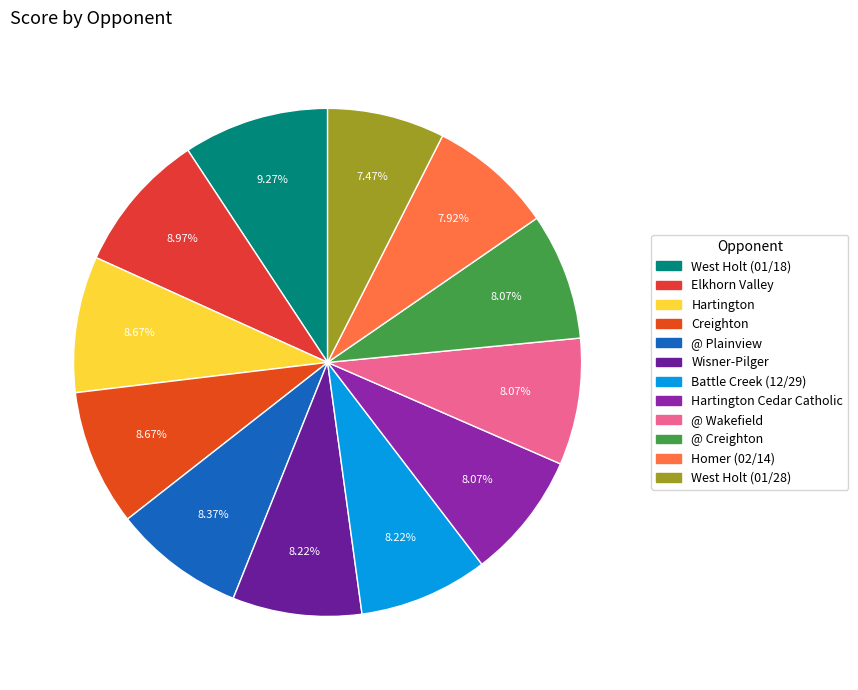

To the nearest percent, what is the average slice percentage?

8%